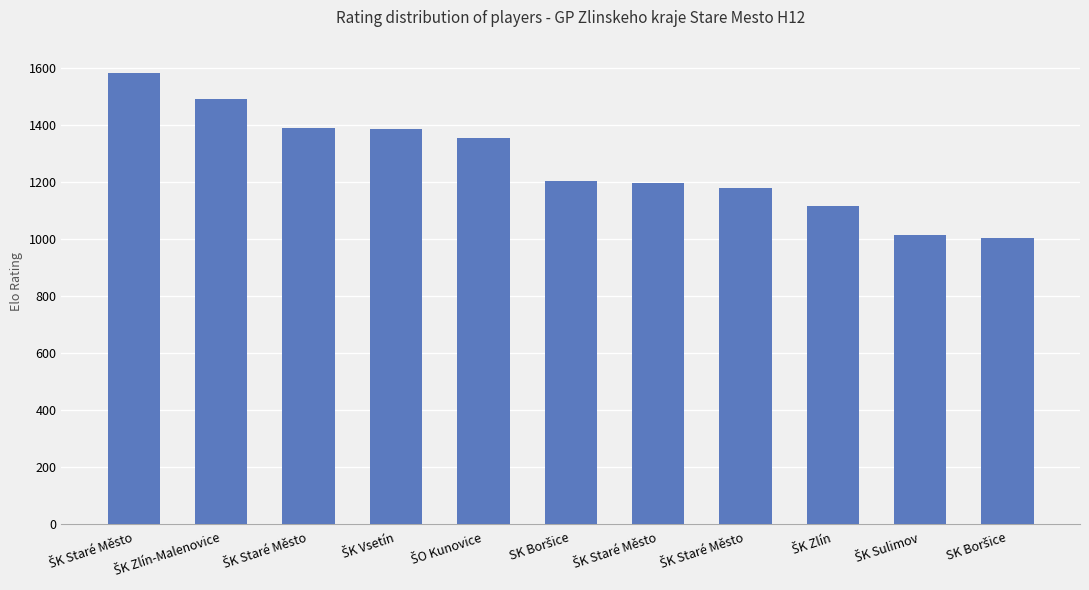

Reading left to right, transcribe all the data shown in this chart.

ŠK Staré Město=1582	ŠK Zlín-Malenovice=1493	ŠK Staré Město=1388	ŠK Vsetín=1387	ŠO Kunovice=1356	SK Boršice=1203	ŠK Staré Město=1195	ŠK Staré Město=1180	ŠK Zlín=1116	ŠK Sulimov=1015	SK Boršice=1002